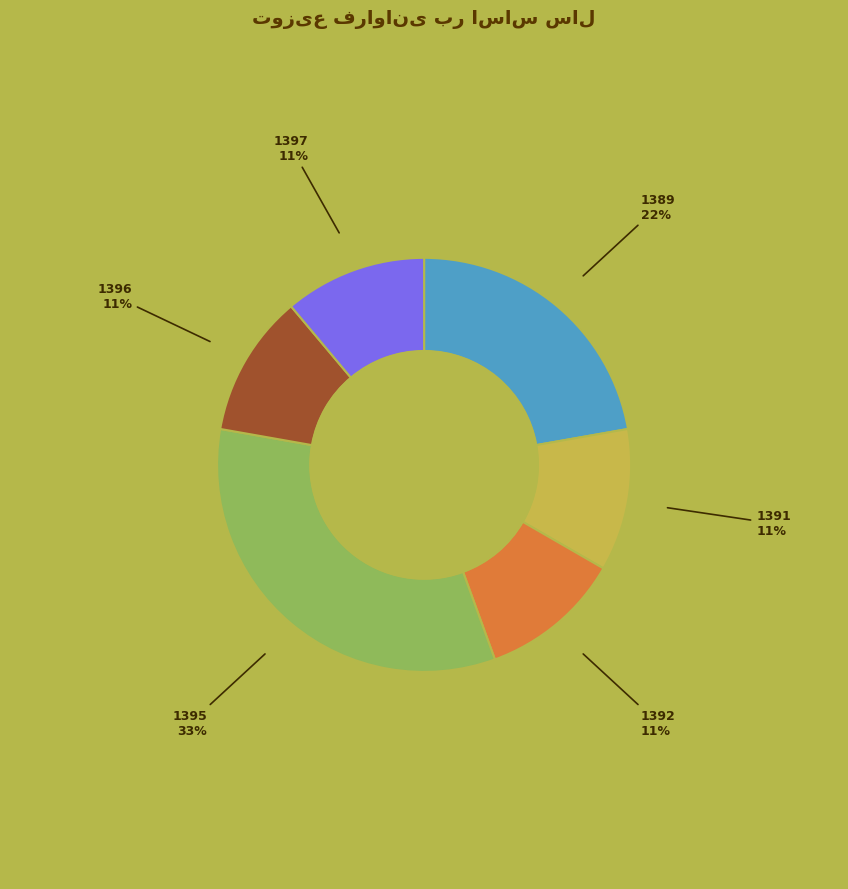

To the nearest percent, what is the difference between the largest and smallest slice percentages?

22%